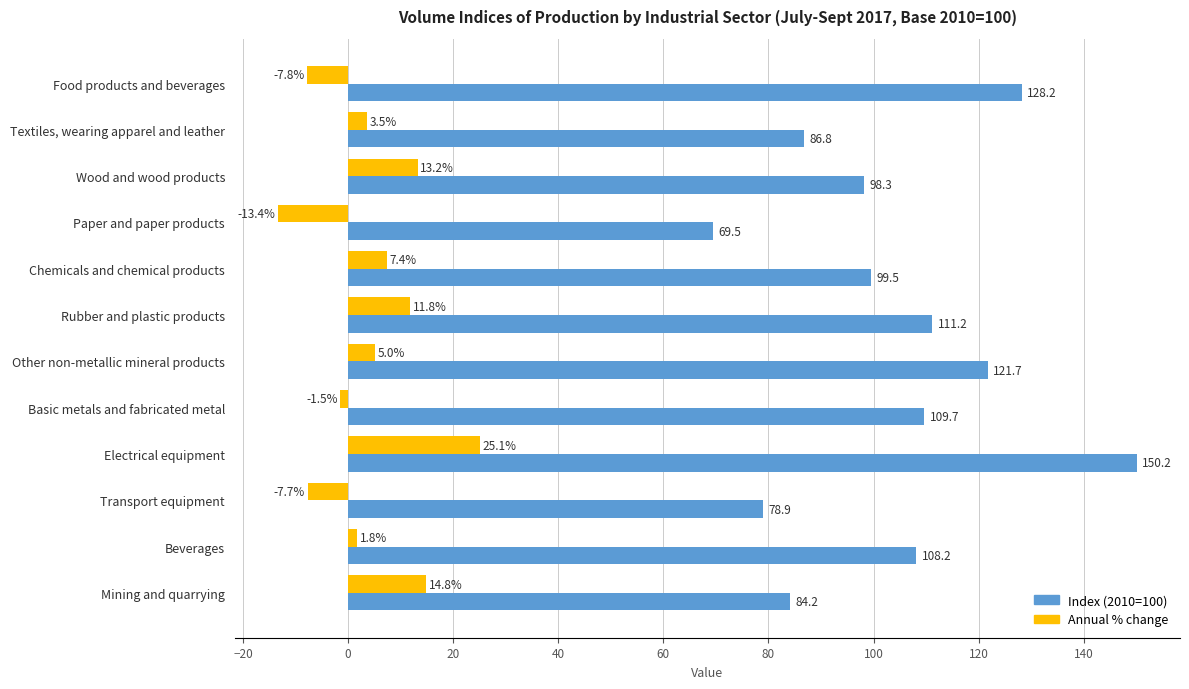

At which label does Annual % change reach its minimum?

Paper and paper products